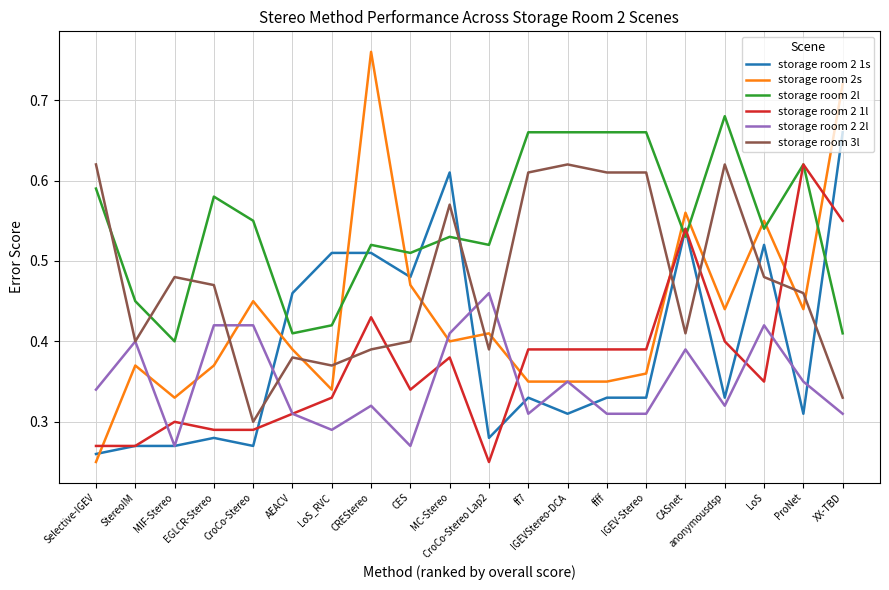

How many times do storage room 3l and storage room 2 1s cross each other?

7